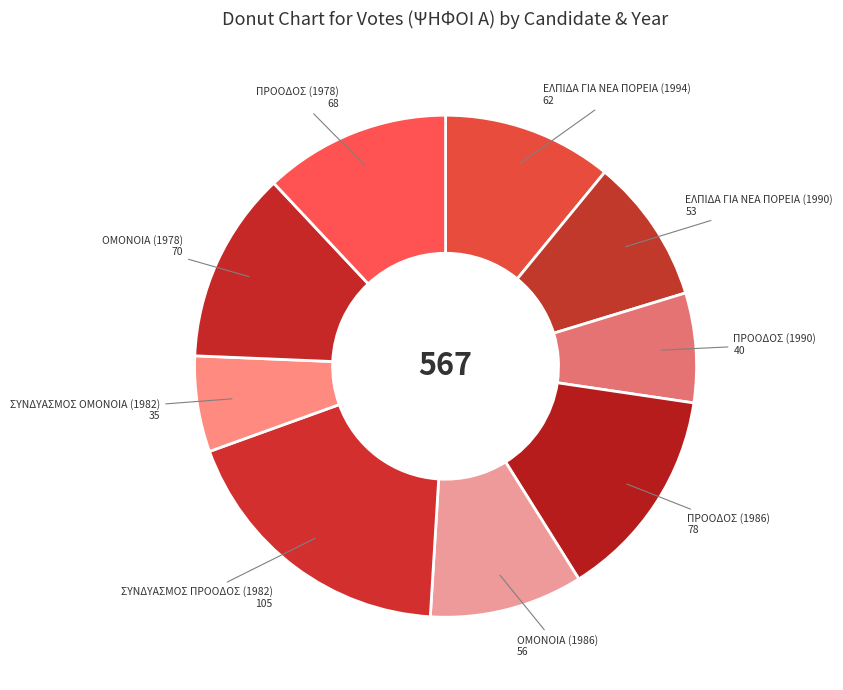

What is the largest slice in the pie chart?

ΣΥΝΔΥΑΣΜΟΣ ΠΡΟΟΔΟΣ (1982)